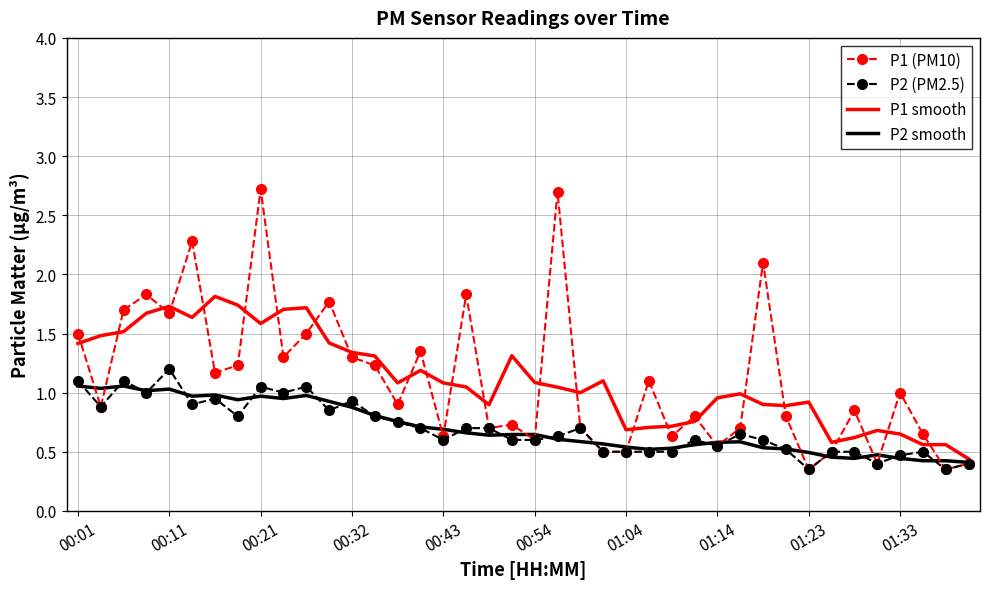

True or false: P1 smooth and P1 (PM10) intersect in this chart.

True